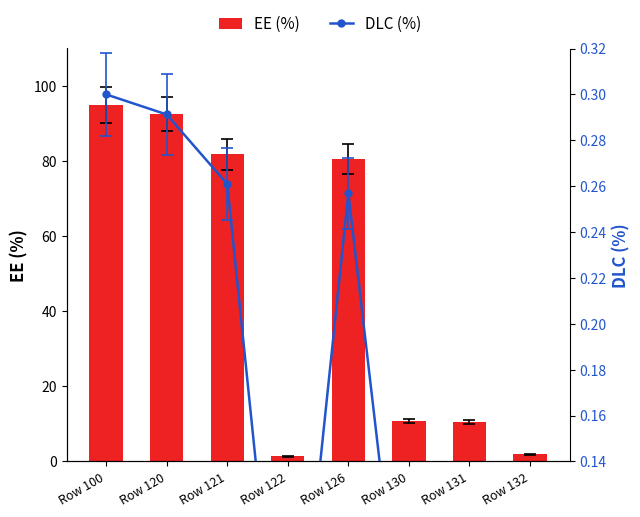

What is the average value of the DLC (%) series?

0.1